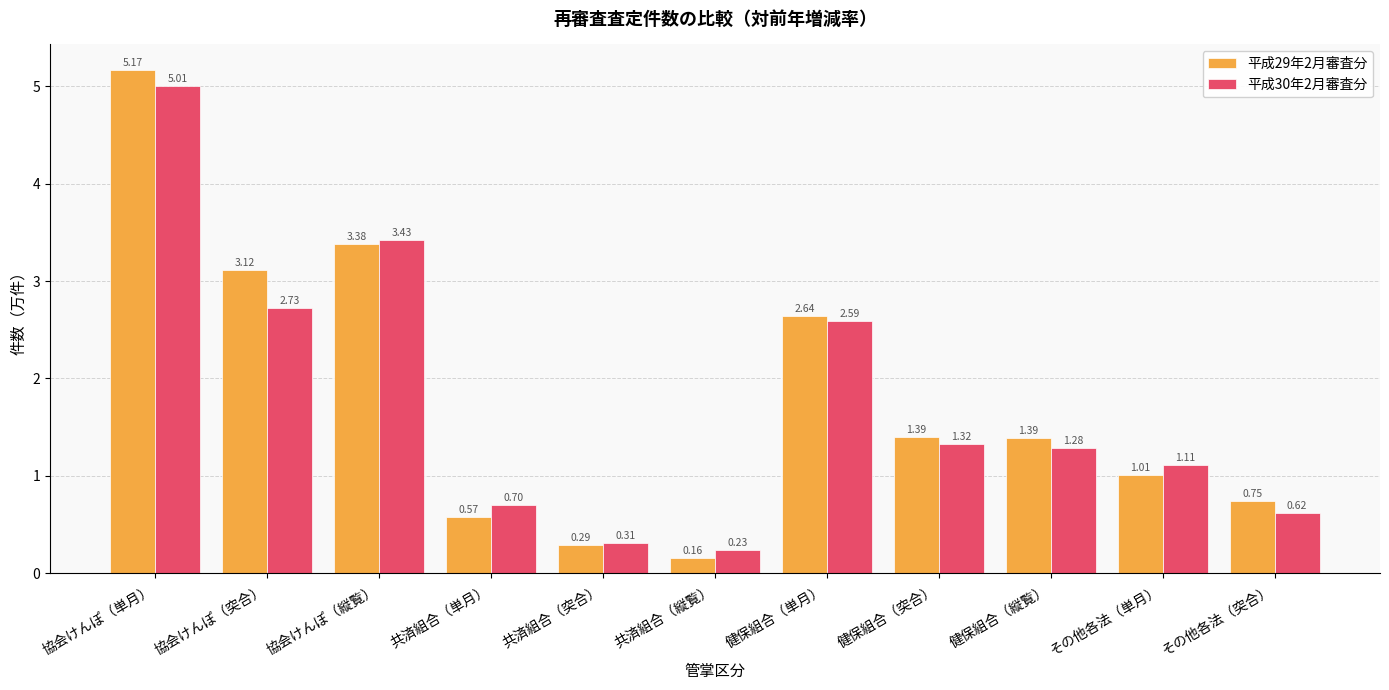

At その他各法（単月）, list the series in order from largest to smallest.

平成30年2月審査分, 平成29年2月審査分